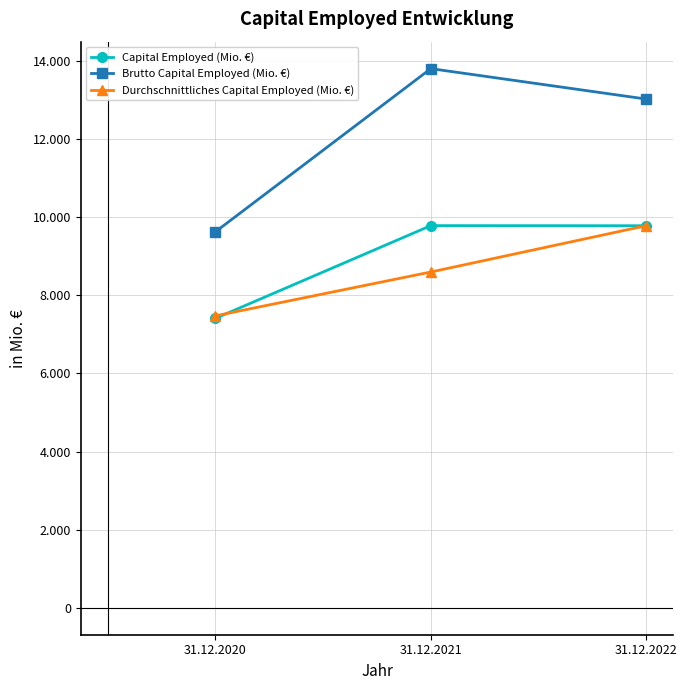

What is the total value across all series at 31.12.2020?

24511